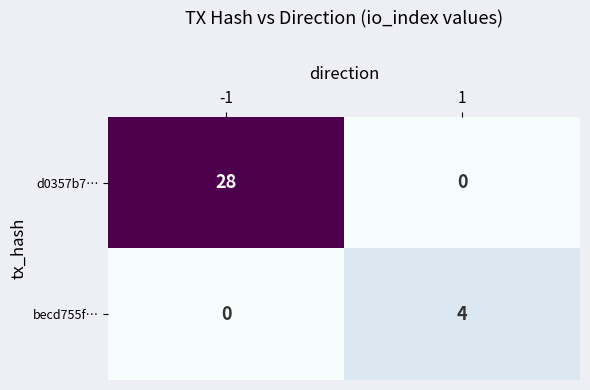

Which series has the largest total across all categories?

d0357b7…